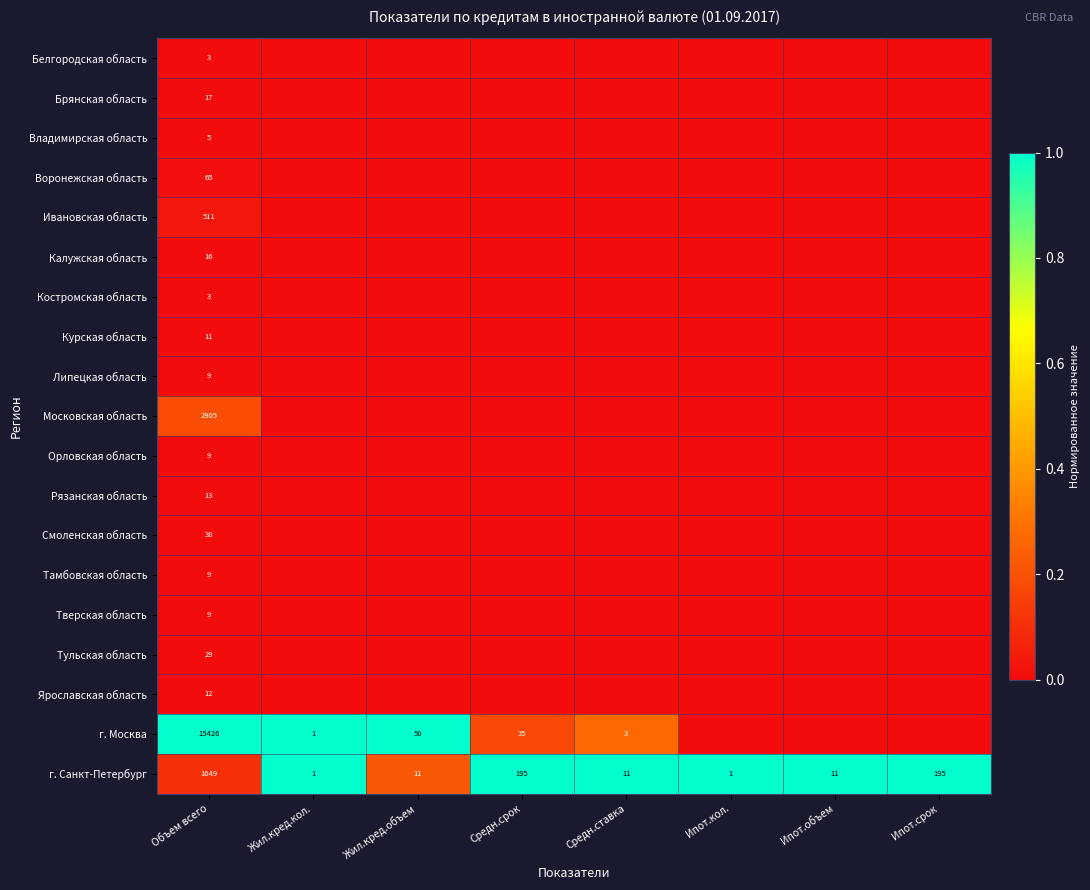

What is the difference between the г. Санкт-Петербург values at Средн.ставка and Жил.кред.кол.?

10